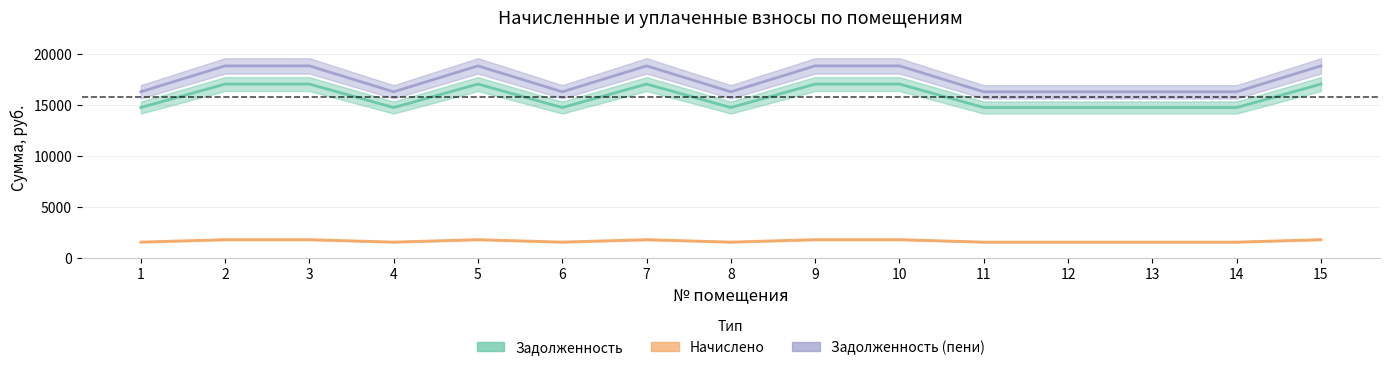

Reading left to right, what are all the values shown in this chart?

zadolzhennost: 14731.4	17031.4	17031.4	14731.4	17031.4	14731.4	17031.4	14731.4	17031.4	17031.4	14731.4	14731.4	14731.4	14731.4	17031.4
nachisleno: 1542.8	1783.7	1783.7	1542.8	1783.7	1542.8	1783.7	1542.8	1783.7	1783.7	1542.8	1542.8	1542.8	1542.8	1783.7
zadolzhennost_peni: 16274.2	18815.0	18815.0	16274.2	18815.0	16274.2	18815.0	16274.2	18815.0	18815.0	16274.2	16274.2	16274.2	16274.2	18815.0